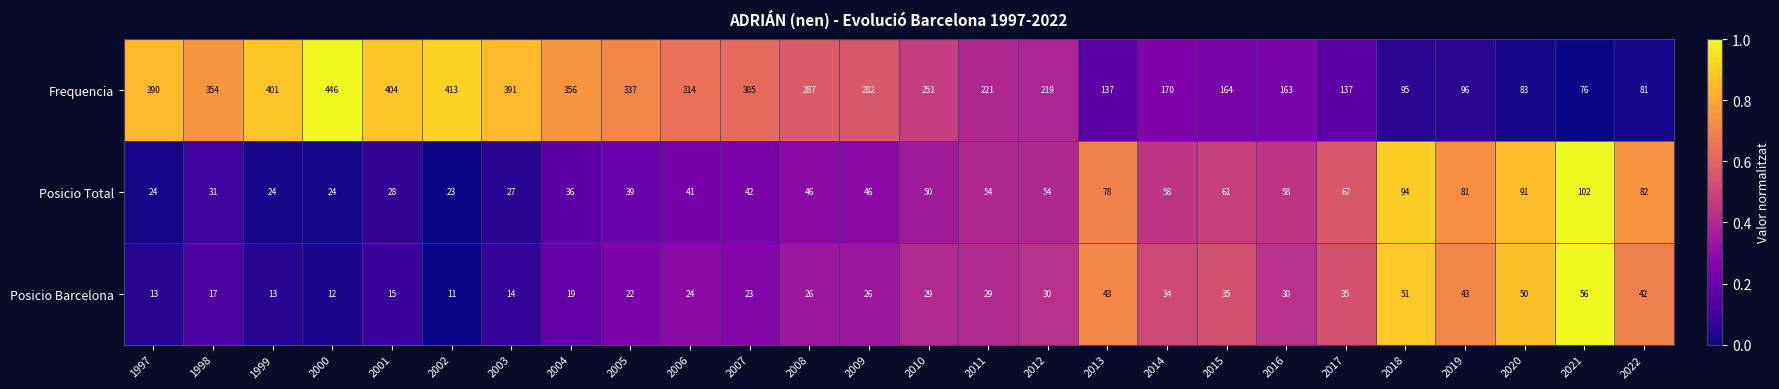

What is the total value across all series at 2000?

482